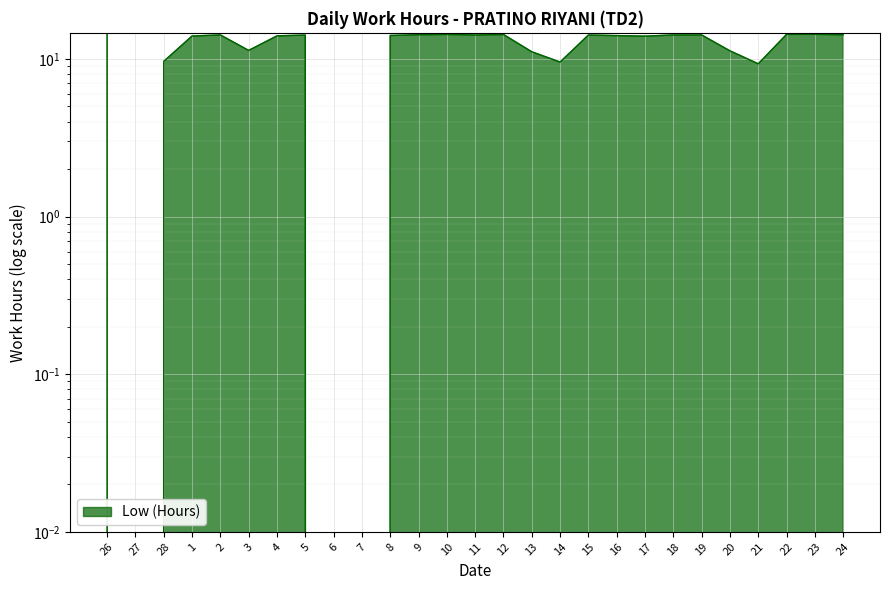

How many data points are less than 14?

11